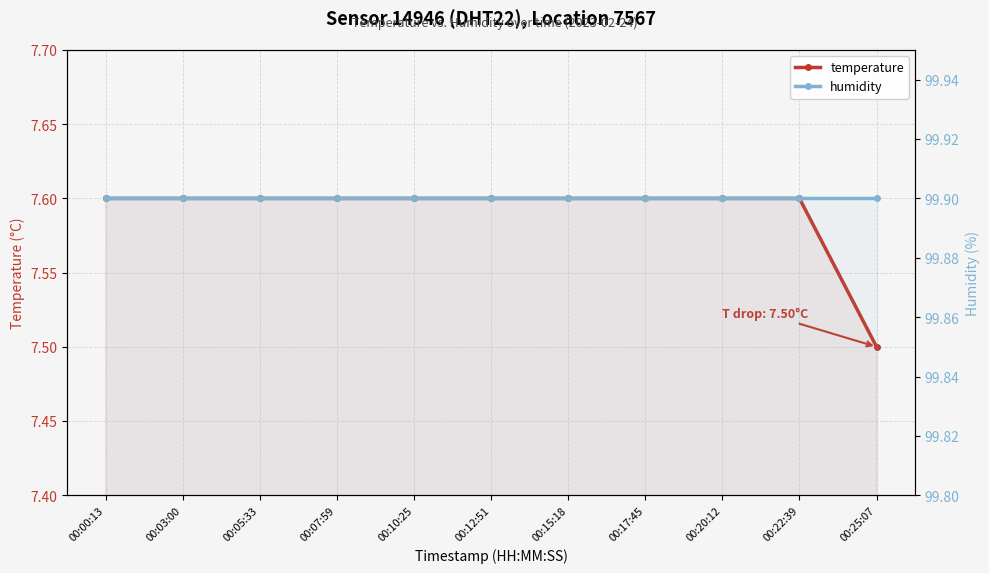

What is the spread (max minus min) of values at 00:00:13?

92.3